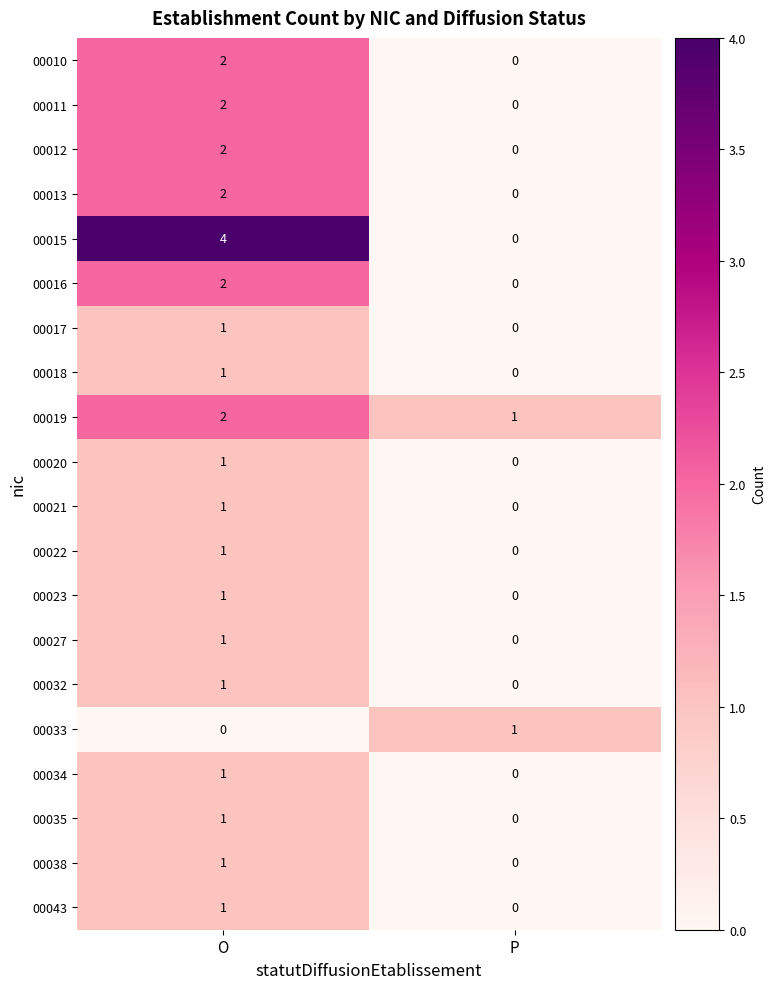

Rank the categories by 00038 value from highest to lowest.

O, P